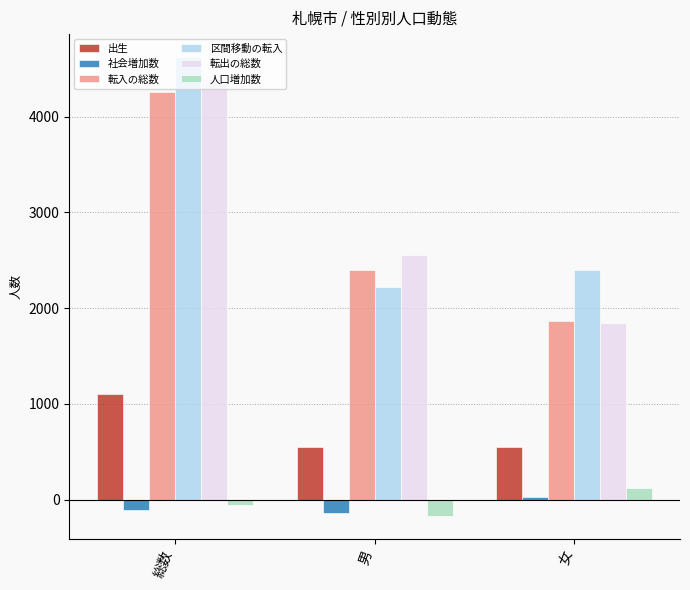

What is the label of the 3rd bar from the right?

総数